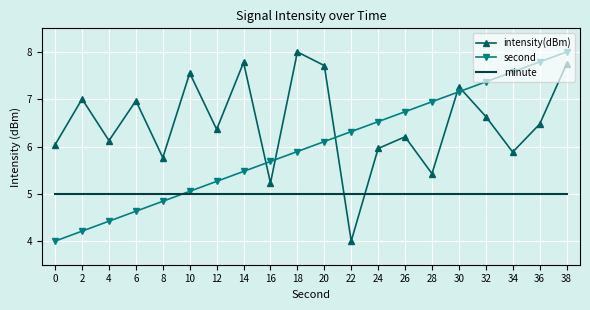

Where is the first local minimum for intensity(dBm)?

4